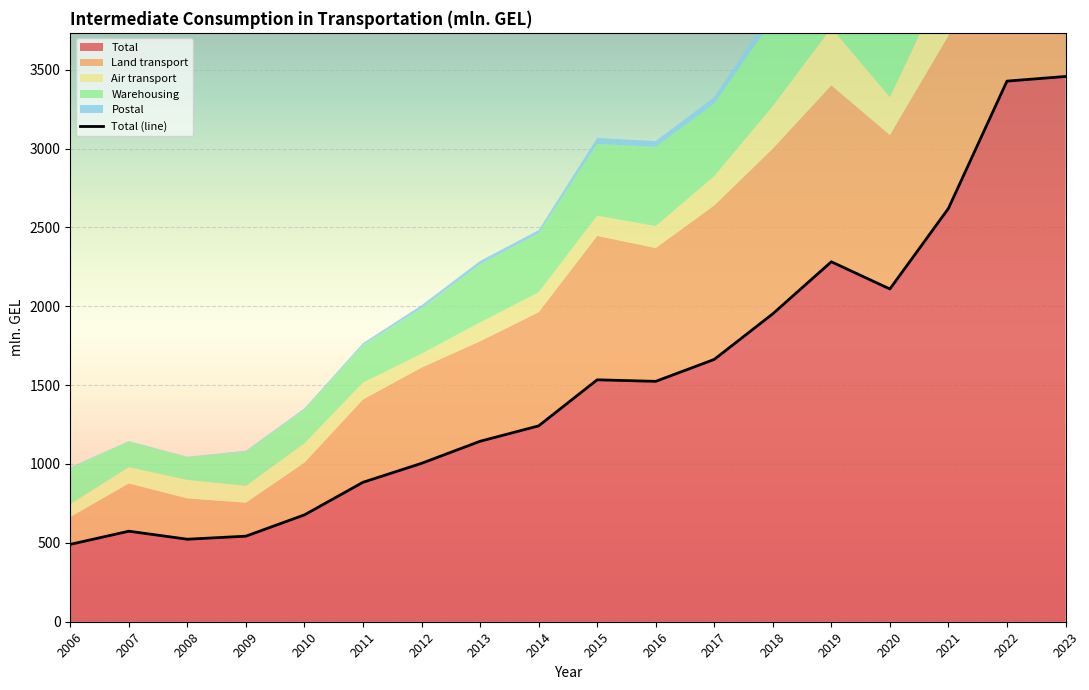

How many interior local peaks does the Postal series have?

3